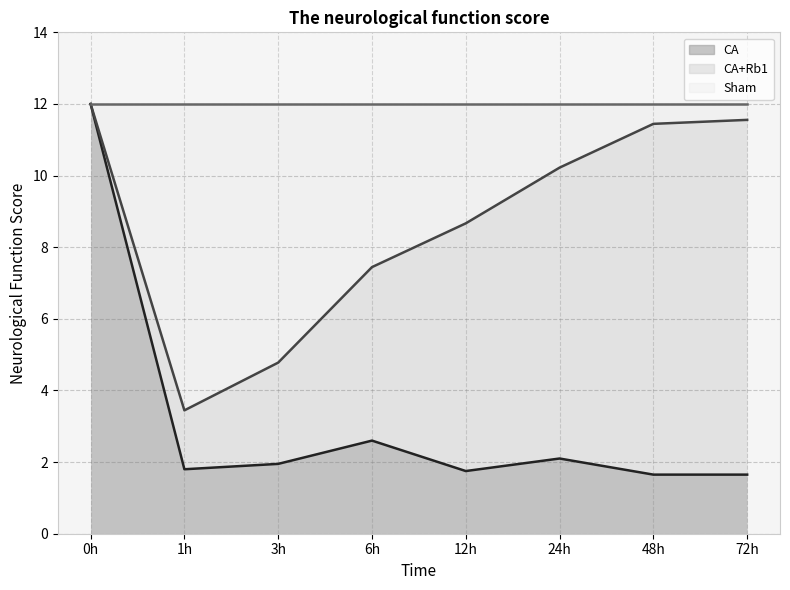

What position from the left is 12h?

5